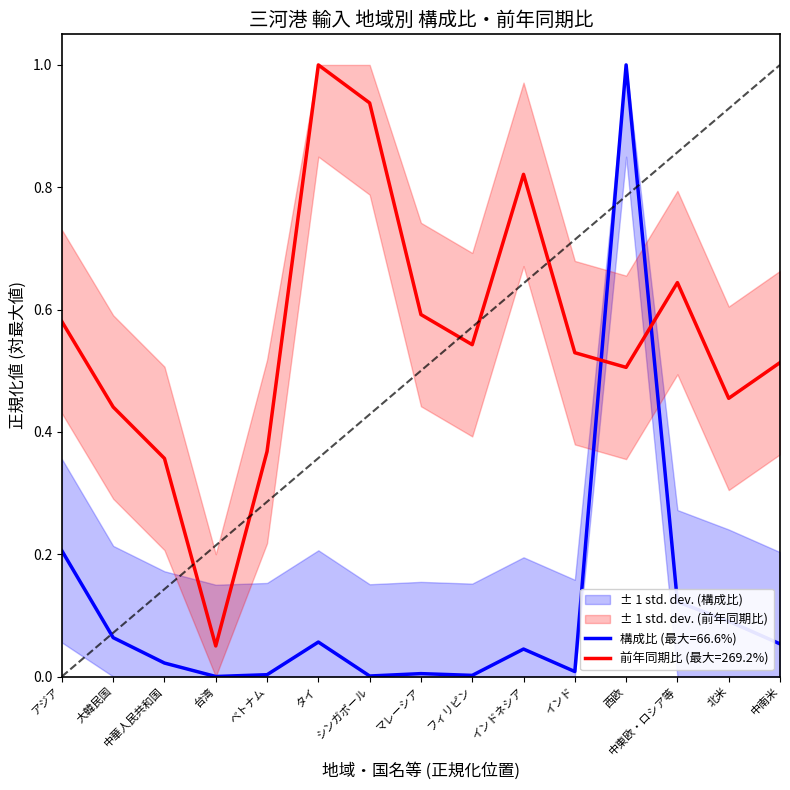

Count the number of categories in the chart.

15